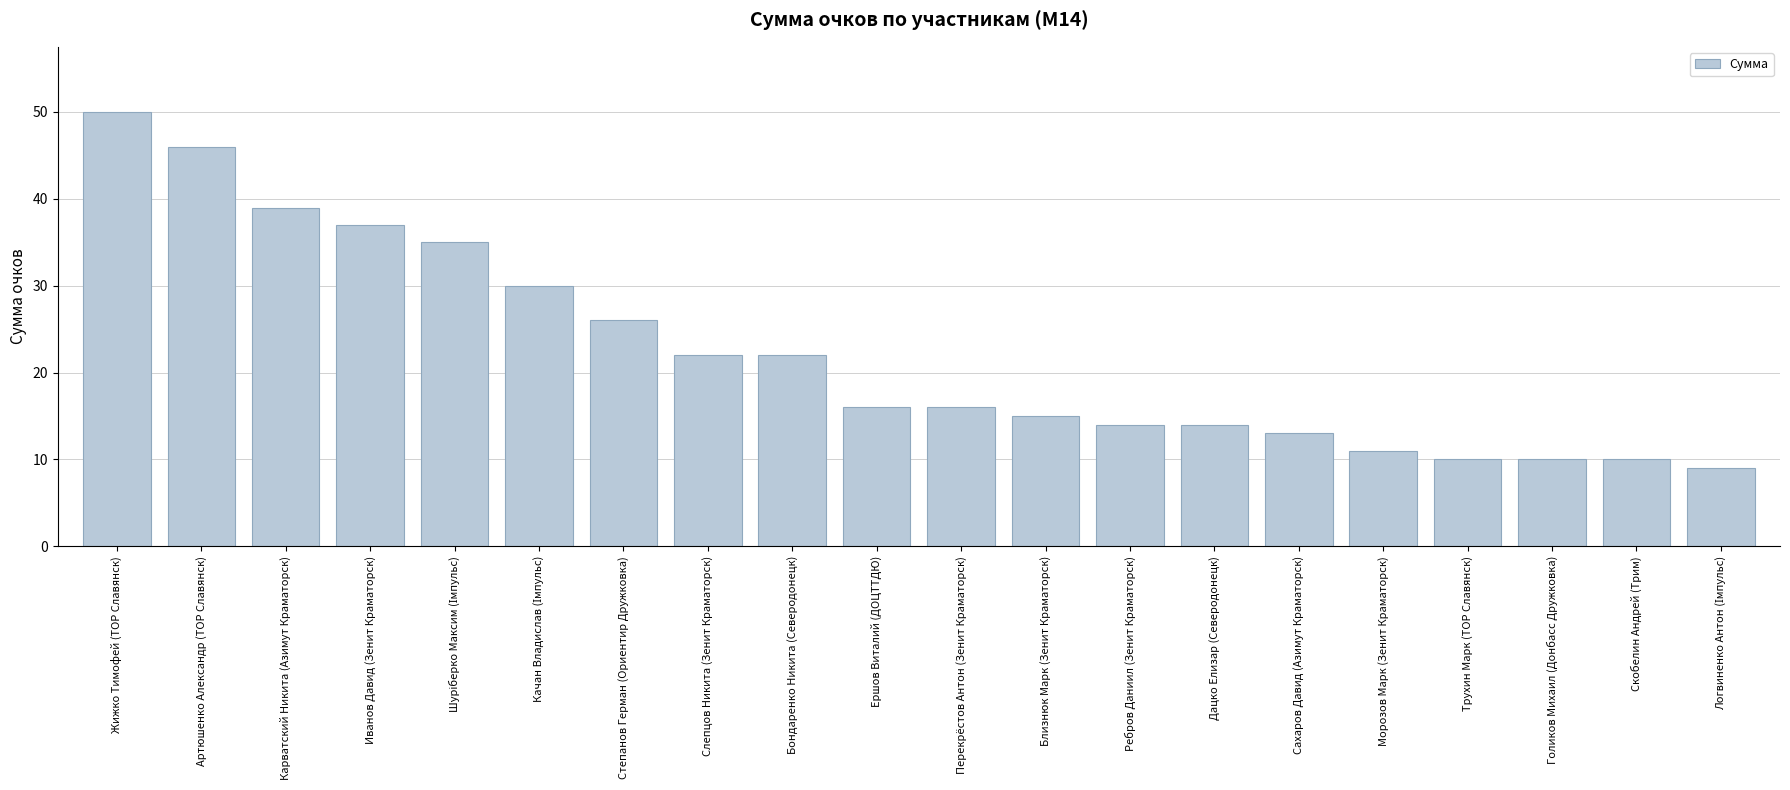

What is the greatest value displayed?

50